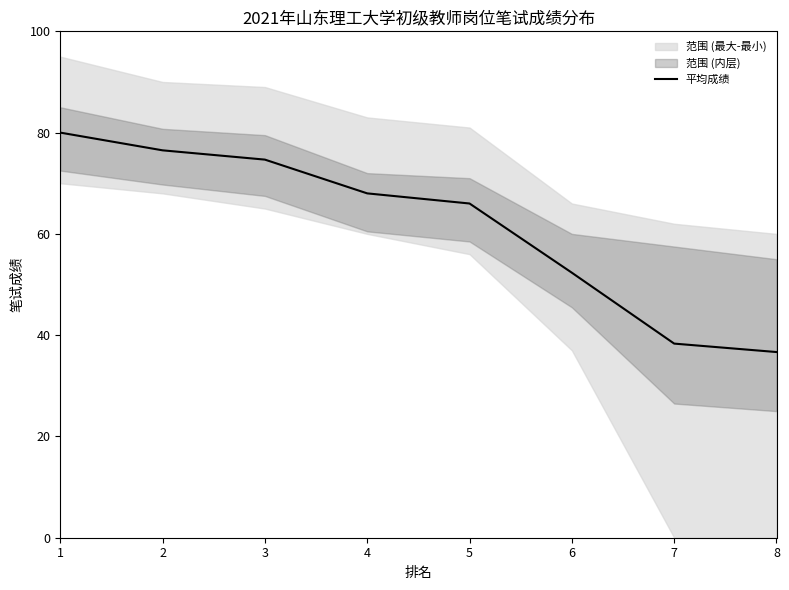

What is the minimum value for 平均成绩?

36.7